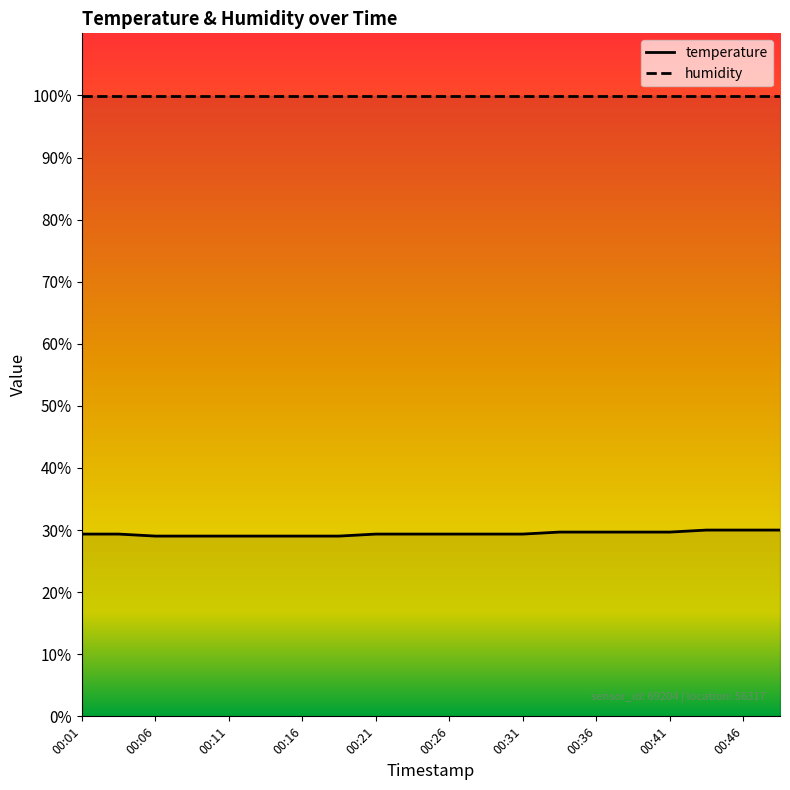

What is the difference between the maximum and minimum values?

1.0